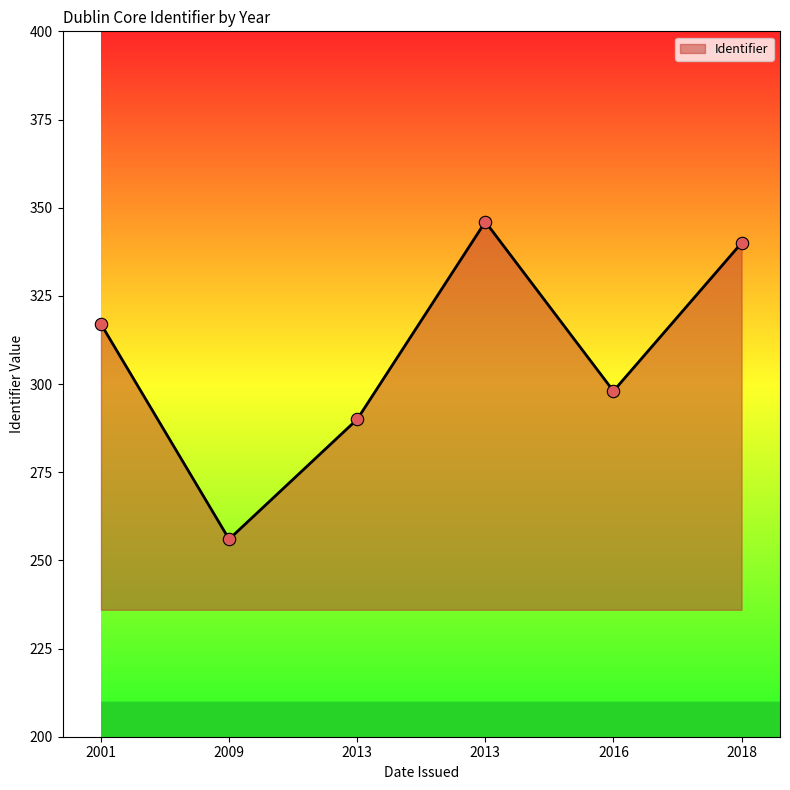

How many values are below 317?

3